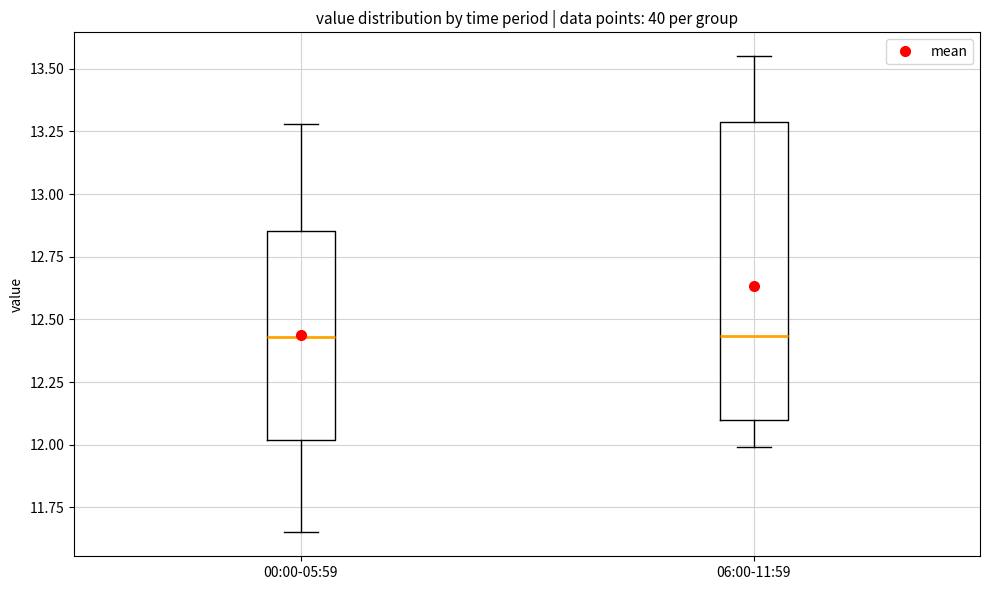

Reading left to right, read every box against the y-axis: the position of its median line, the range the box covers, and the ends of its whiskers. The values are not printed on the chart, so give them approximately, as read against the axis.

00:00-05:59: median 12.45, box 12.00 to 12.85, whiskers 11.65 to 13.30
06:00-11:59: median 12.45, box 12.10 to 13.30, whiskers 12.00 to 13.55